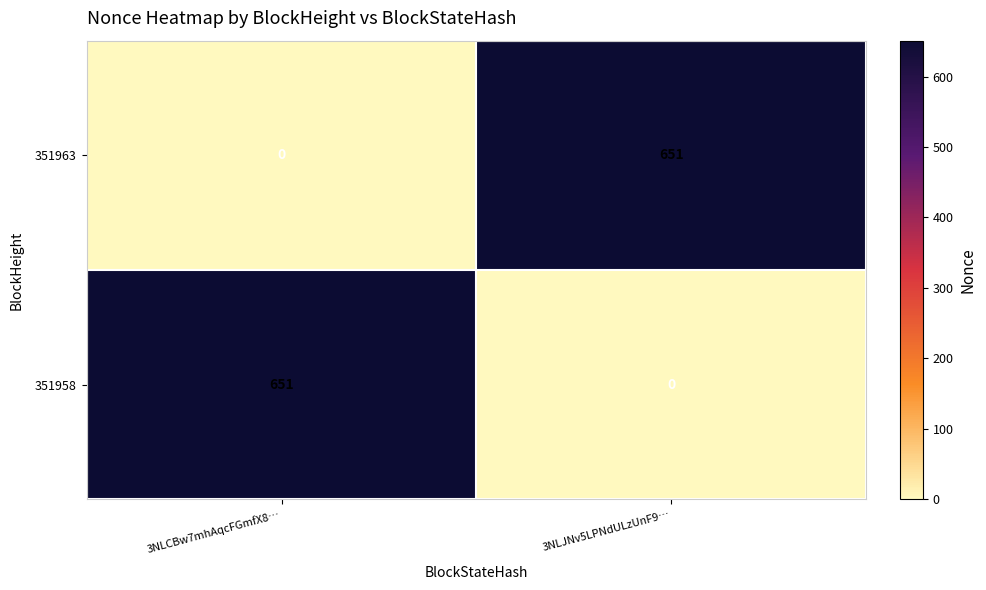

What is the average value of the 351963 series?

326